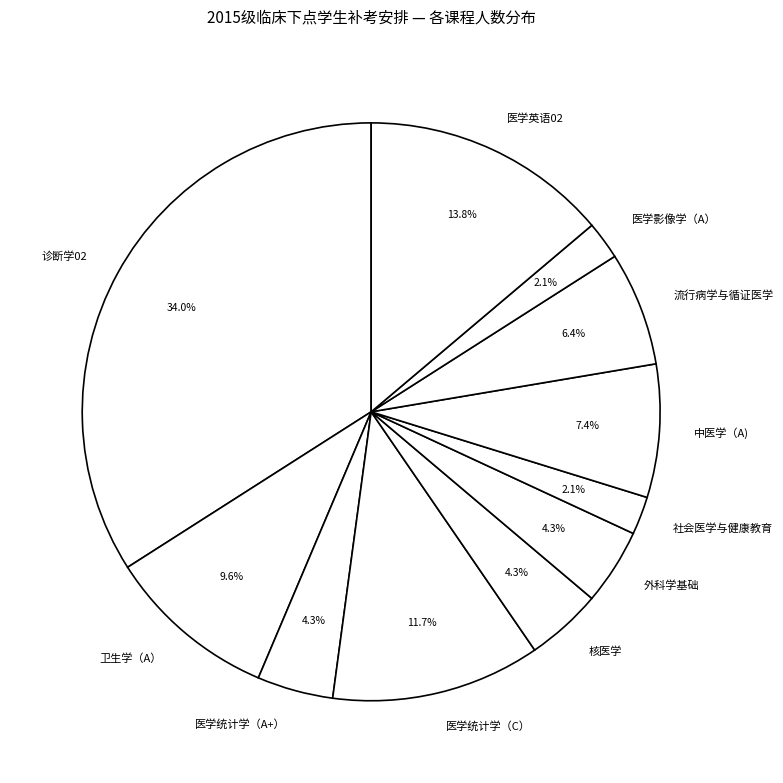

What is the largest slice in the pie chart?

诊断学02